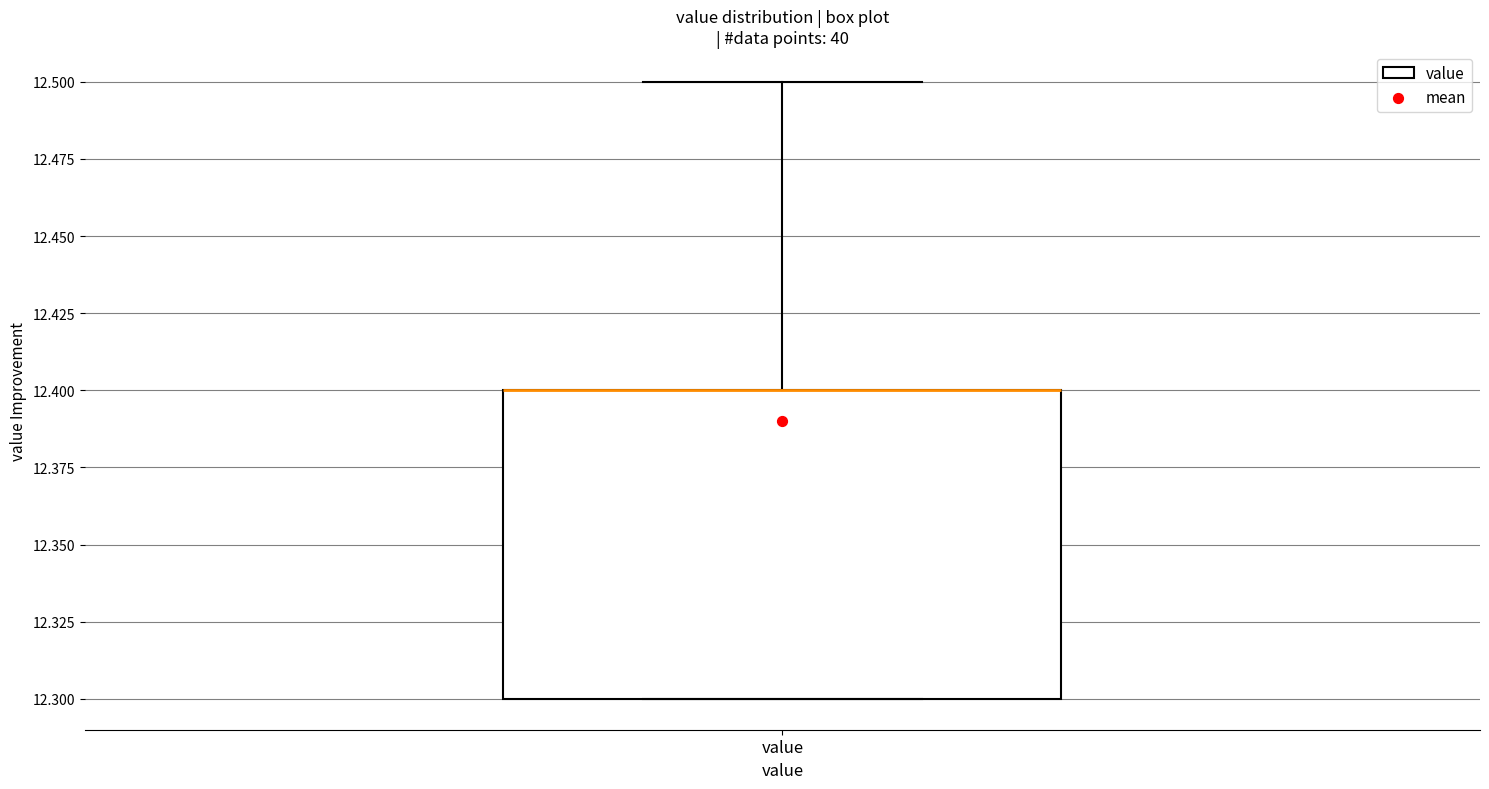

Where does the upper whisker of the box for value end on the y-axis? The values are not printed on the chart, so give them approximately, as read against the axis.

12.5